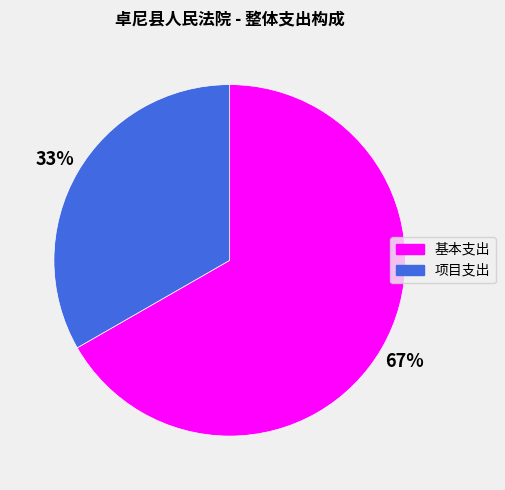

How many segments does this pie chart have?

2